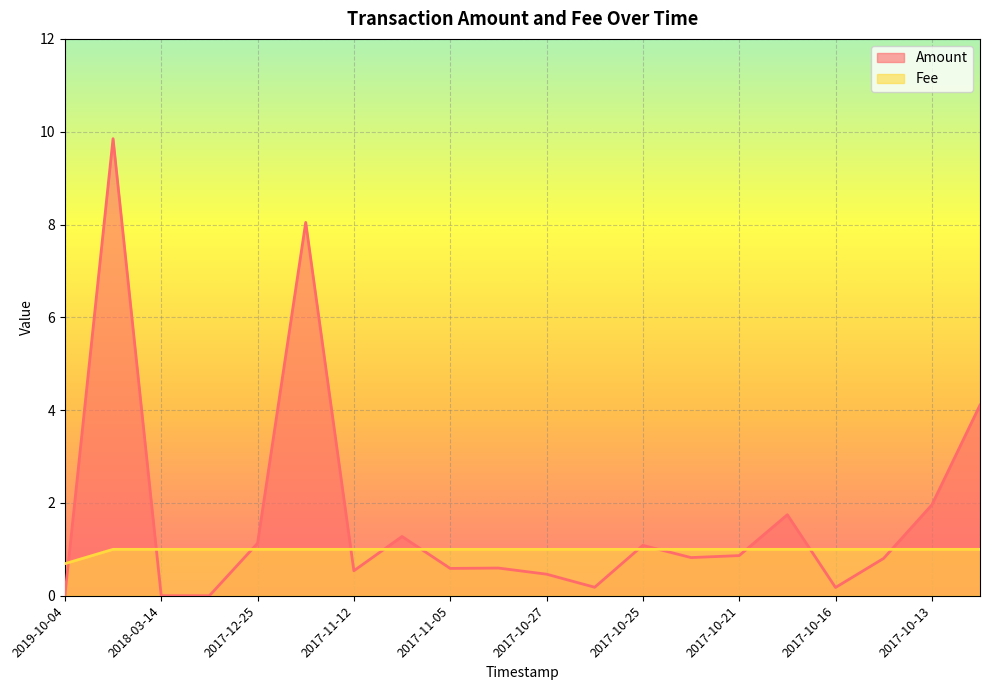

Is the value of Fee at 2017-10-26 greater than the value of Amount at 2017-10-22?

Yes